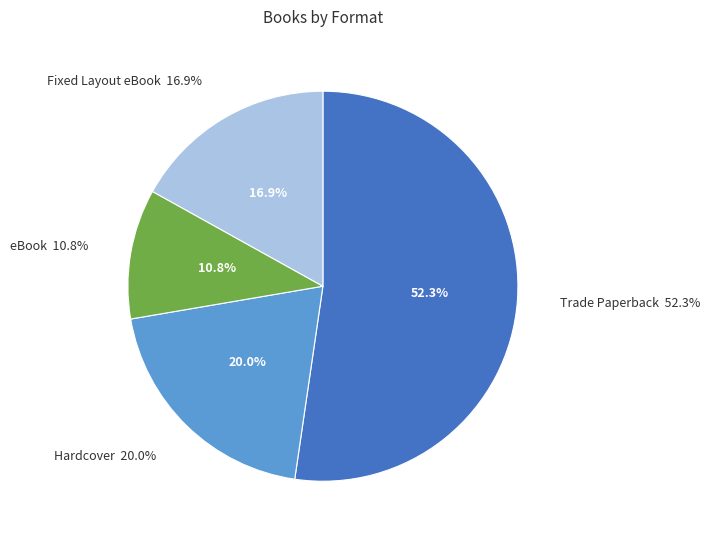

The Fixed Layout eBook slice represents 17% of the pie. True or false?

True